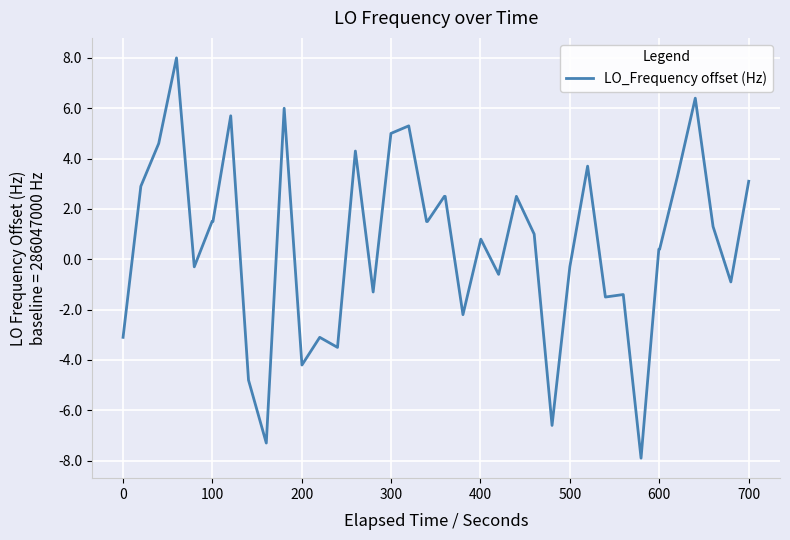

What is the greatest value displayed?

8.0